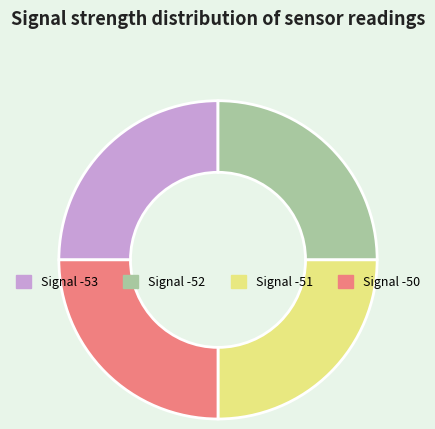

Does Signal -50 represent more than half of the total?

No